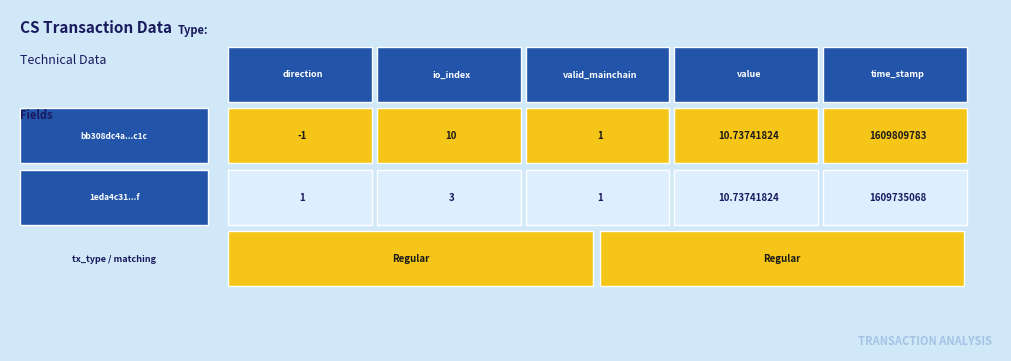

At how many categories does at least one series exceed 903972293?

1